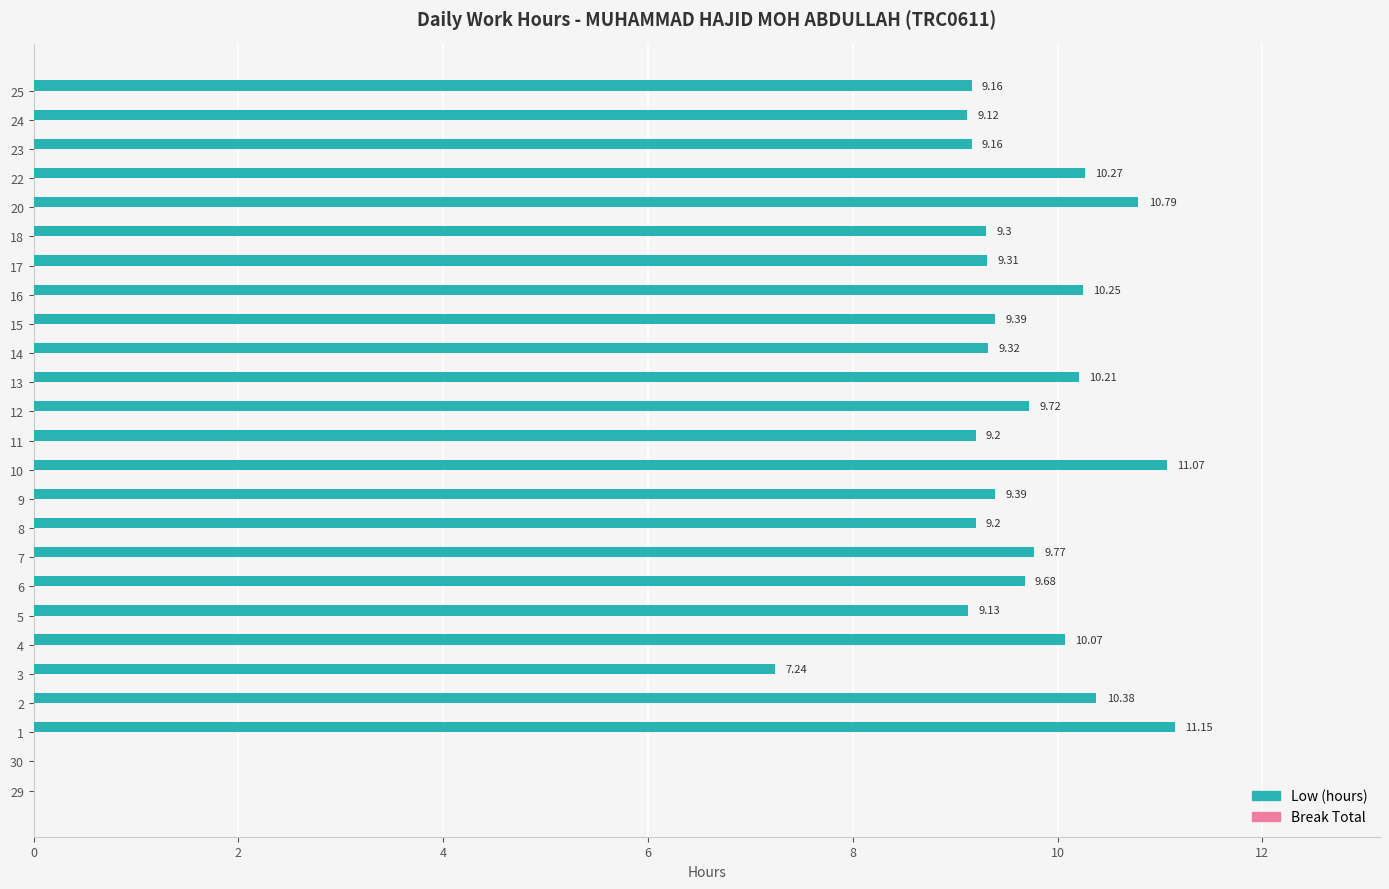

What is the sum of all values?

222.3